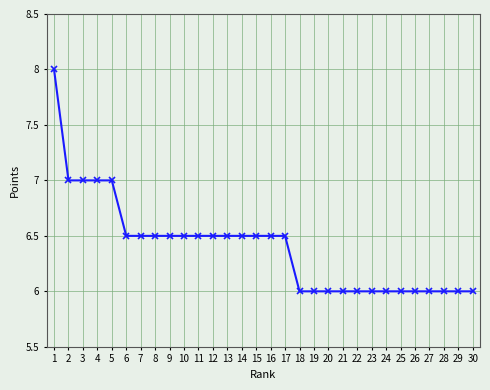

What is the value of the 28th point from the left?

6.0